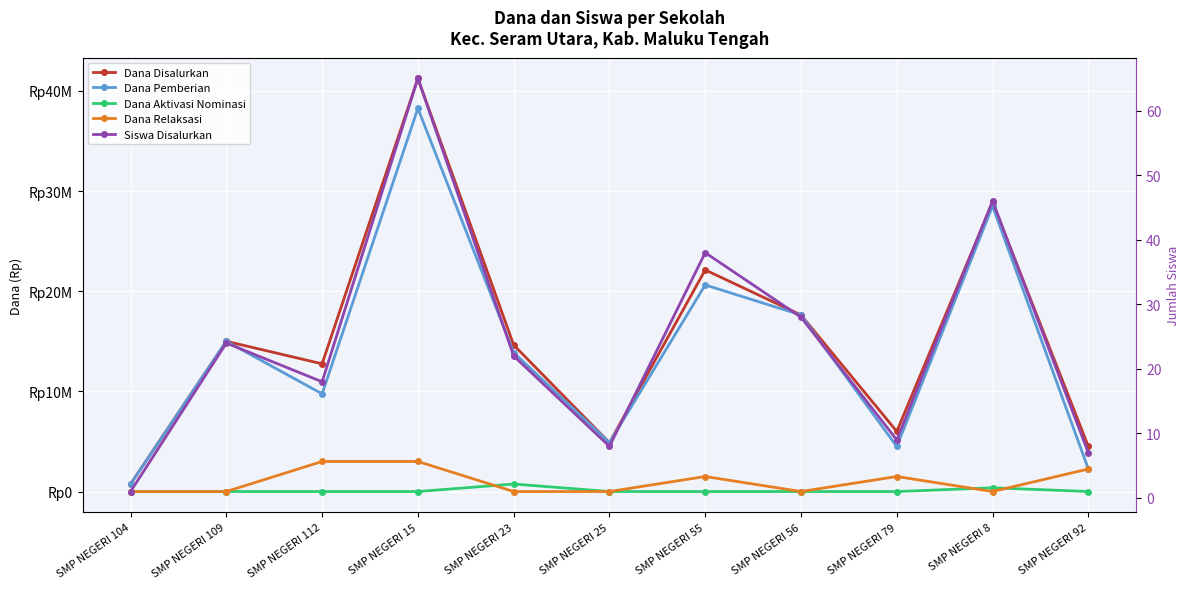

How many categories are shown in the chart?

11